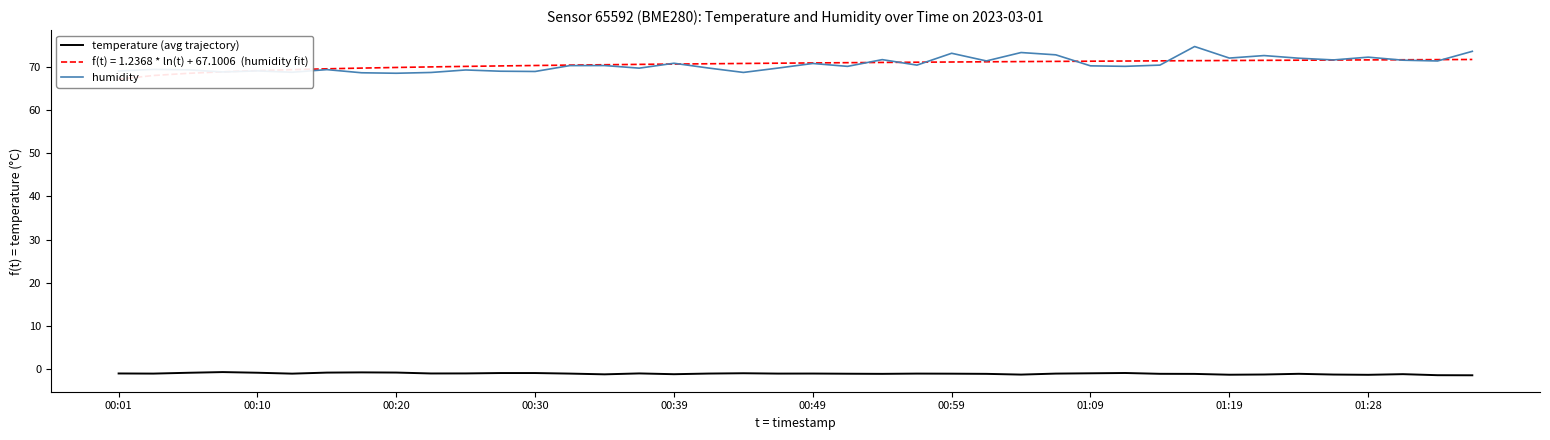

Is it true that temperature (avg trajectory) equals -1.2 at 01:19?

True